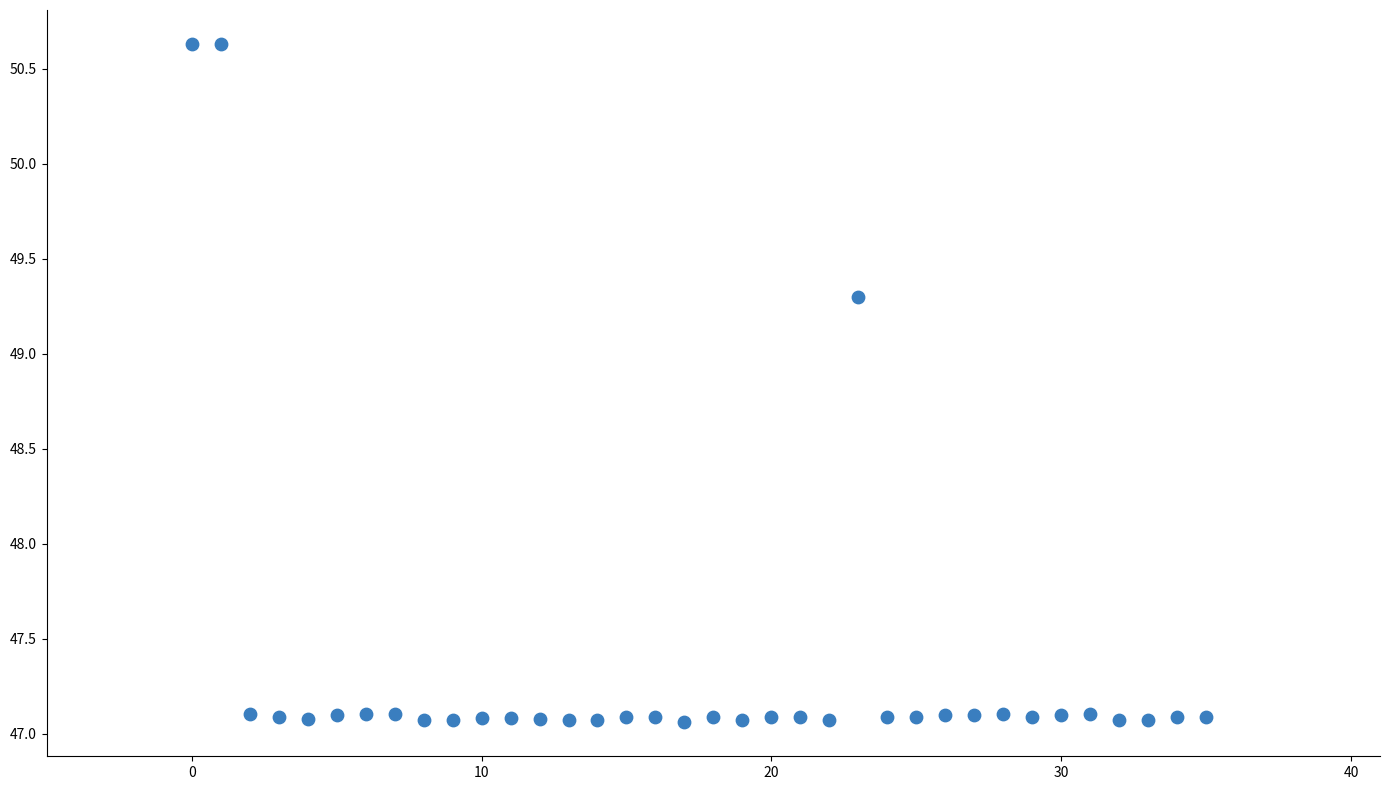

What is the range of Y values (max minus min)?

3.6